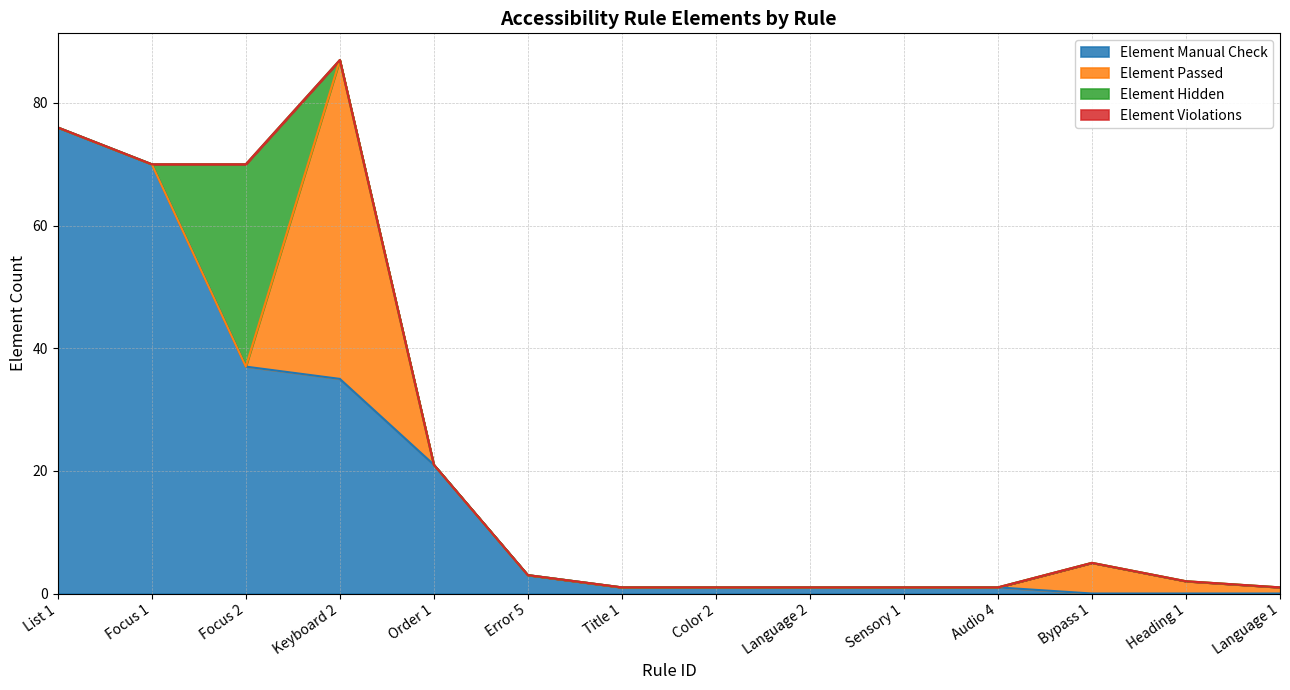

What is the difference between the highest and lowest values at Focus 1?

70